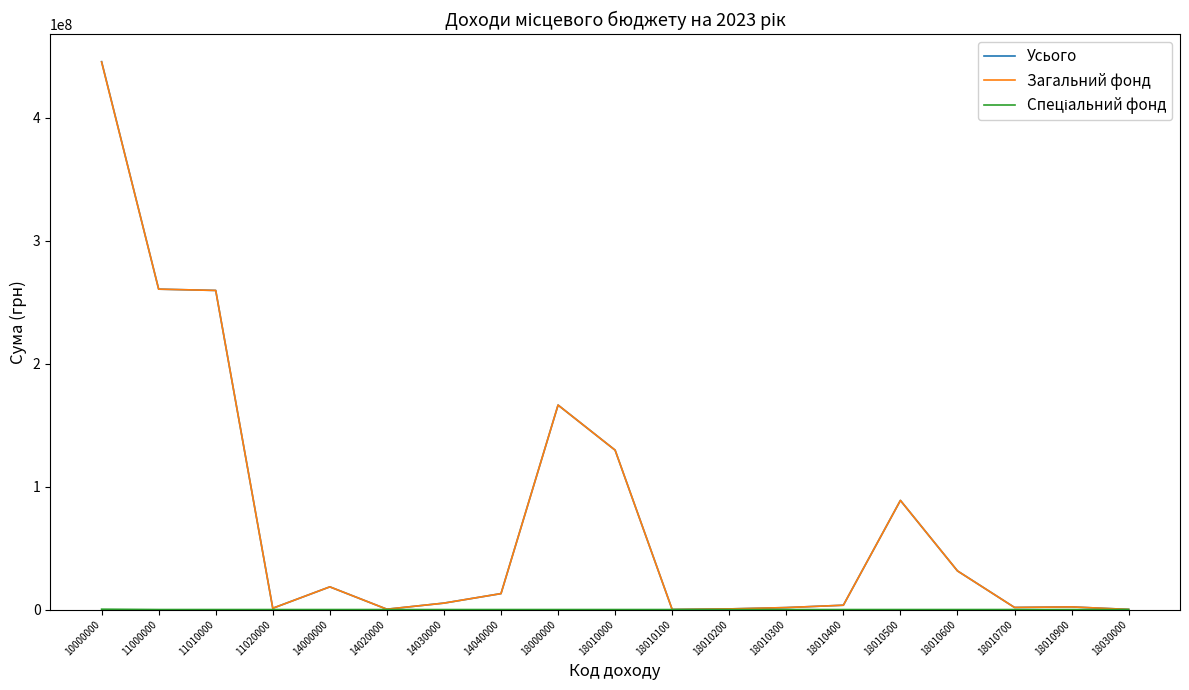

In Загальний фонд, how many points are higher than both neighbors (excluding endpoints)?

4